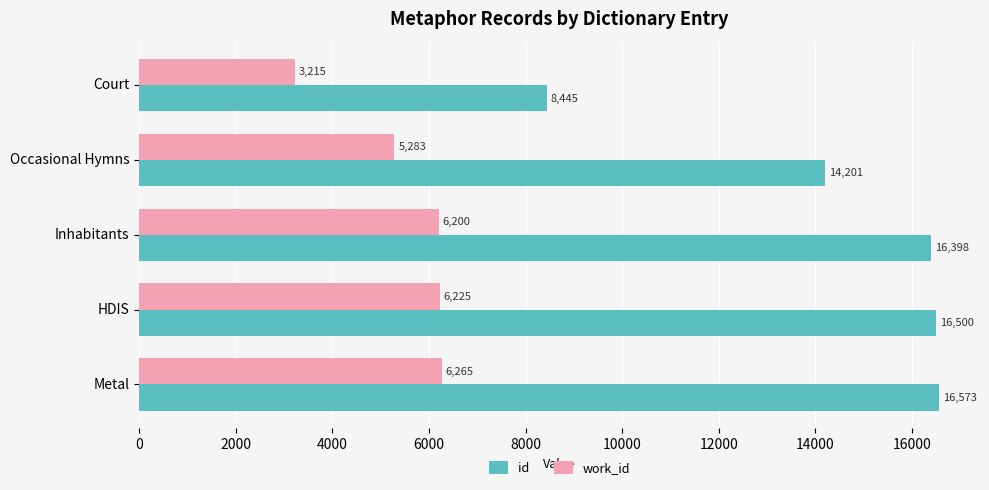

The id series shows 29458 at HDIS. True or false?

False